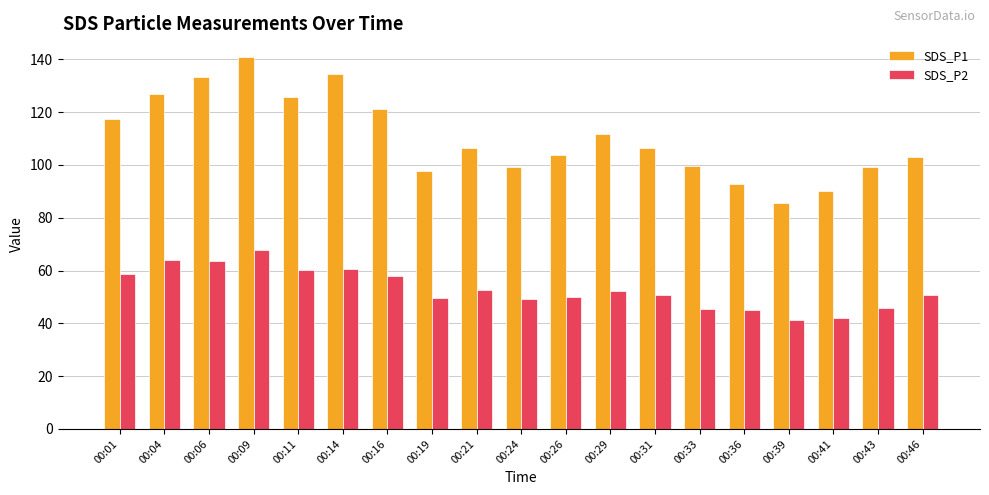

At 00:39, list the series in order from smallest to largest.

SDS_P2, SDS_P1